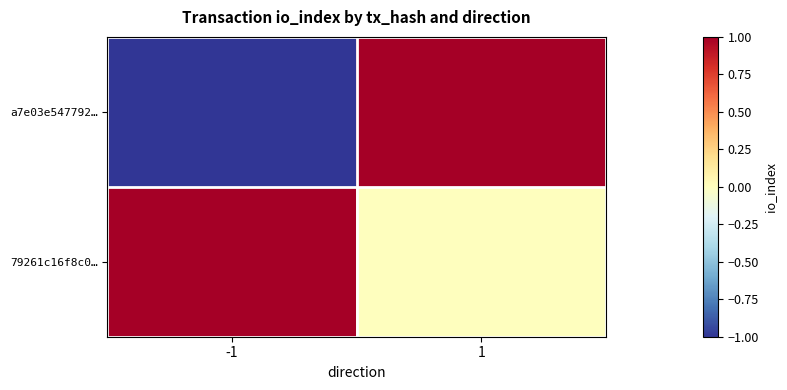

Which series has the largest range (max minus min)?

a7e03e547792…